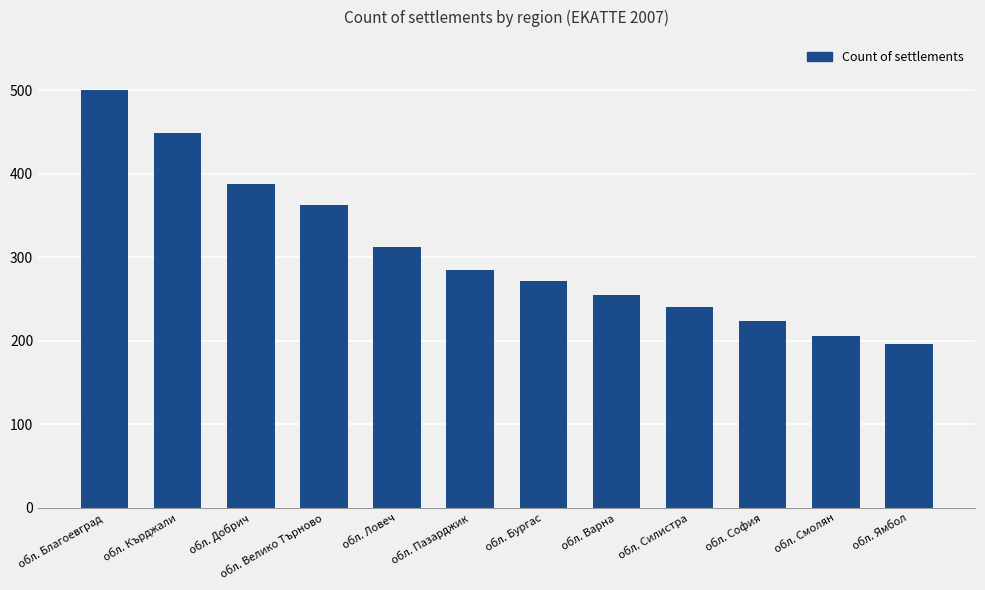

What is the label of the 10th bar from the left?

обл. София